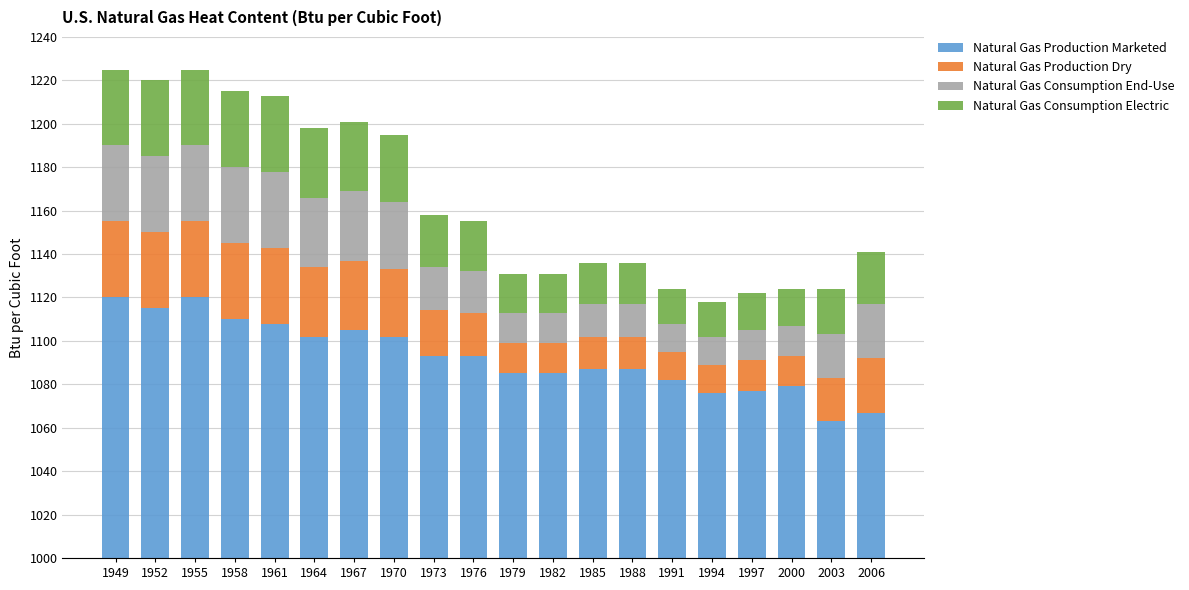

Which series has the largest total across all categories?

Natural Gas Production Marketed